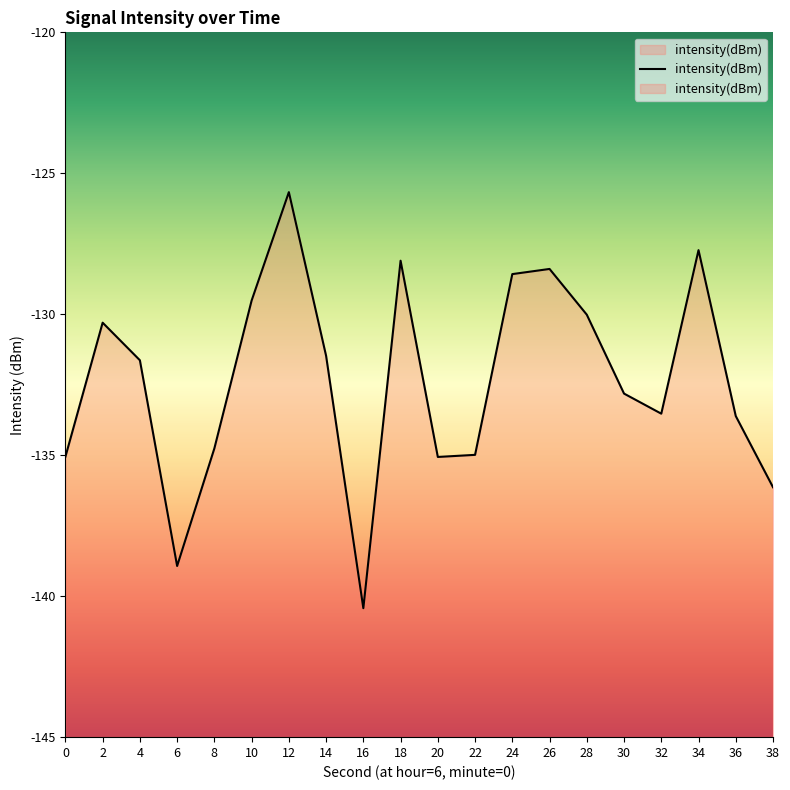

List the labels in order of value, smallest first.

16, 6, 38, 20, 0, 22, 8, 36, 32, 30, 4, 14, 2, 28, 10, 24, 26, 18, 34, 12